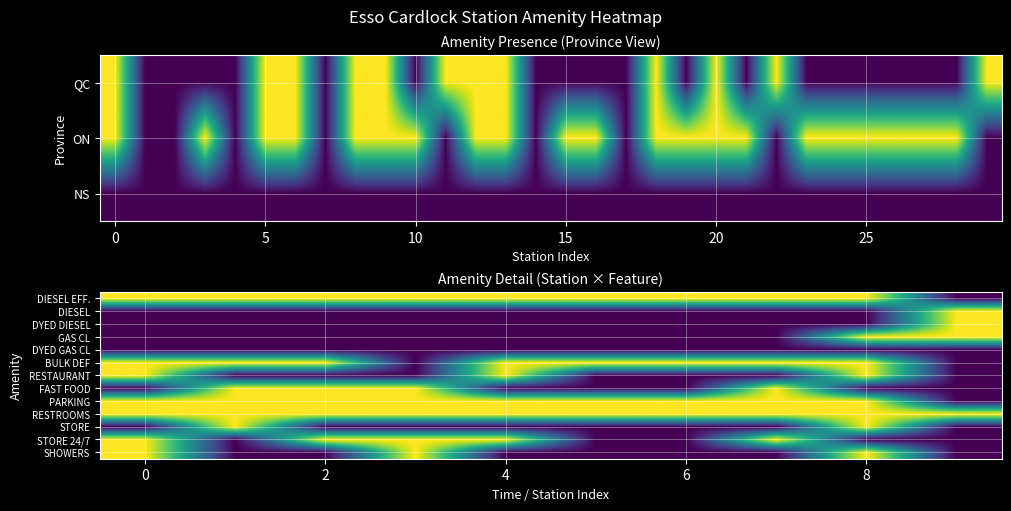

The row_10 series shows 2 at 0. True or false?

False